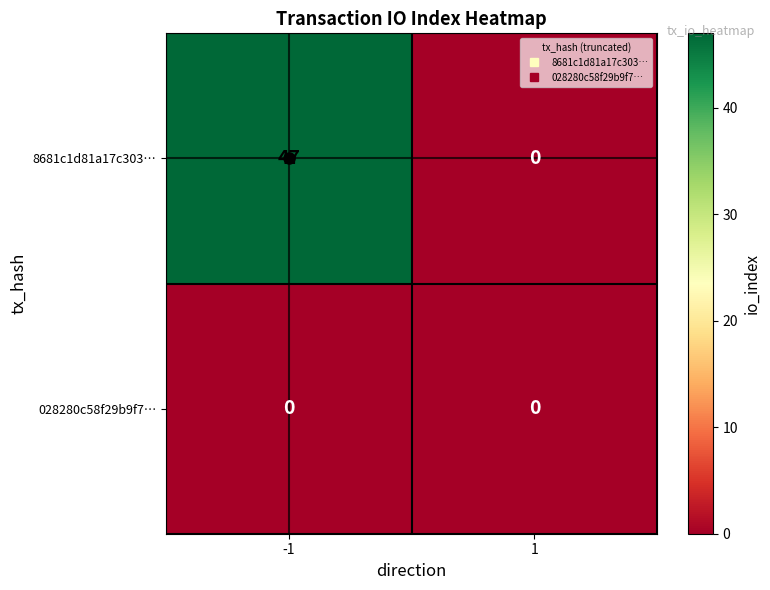

Which series has the largest total across all categories?

8681c1d81a17c303…